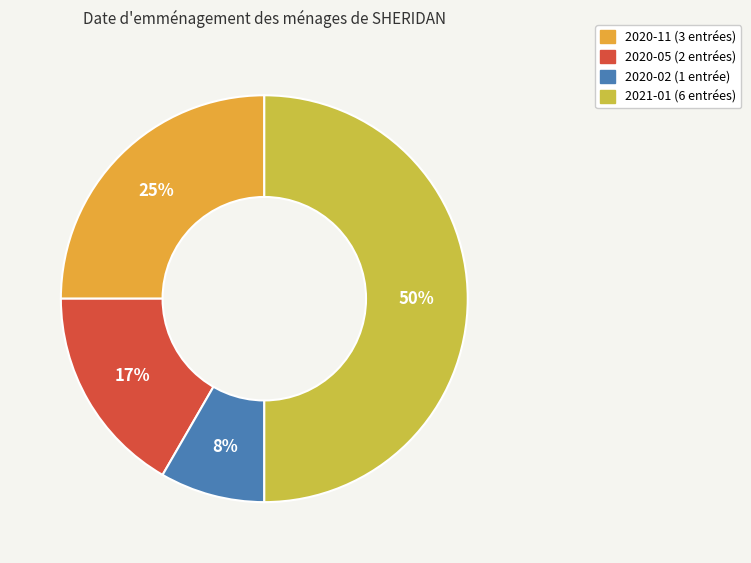

Rank the categories by value from lowest to highest.

2020-02, 2020-05, 2020-11, 2021-01